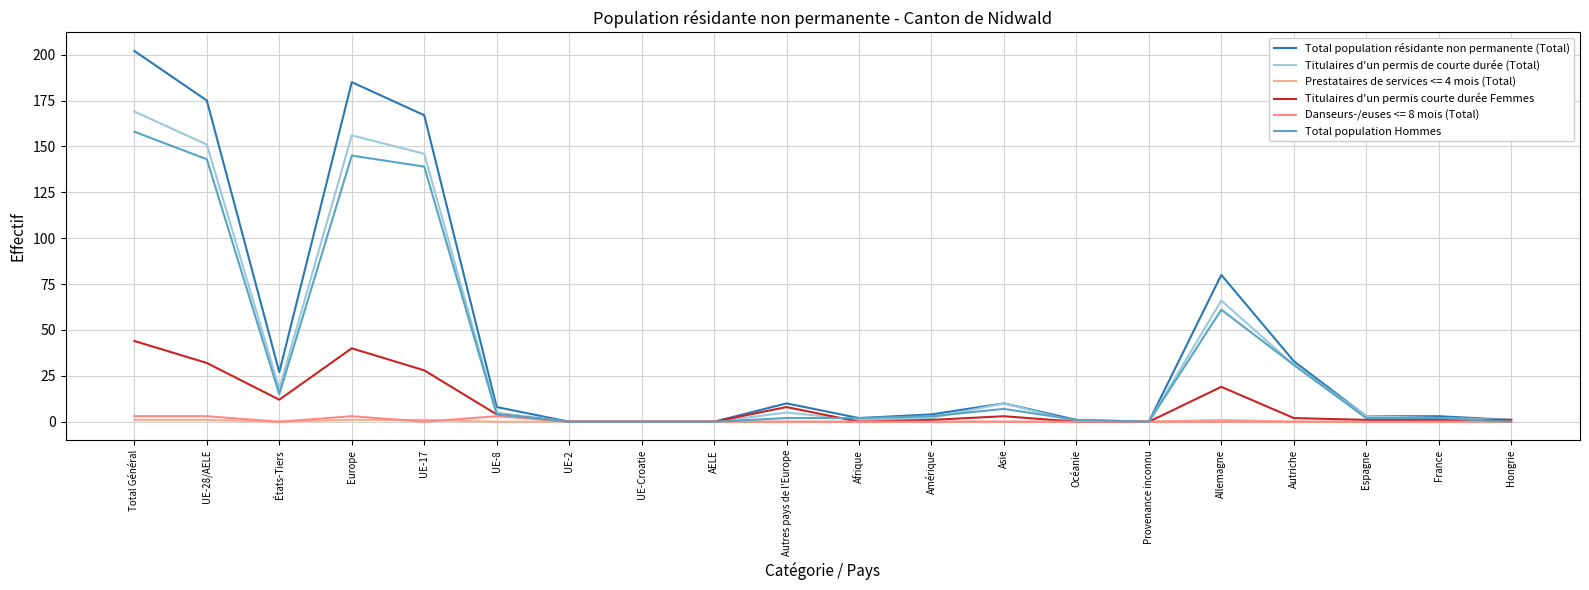

What is the sum of the Titulaires d'un permis de courte durée (Total) values at Autriche and Océanie?

31